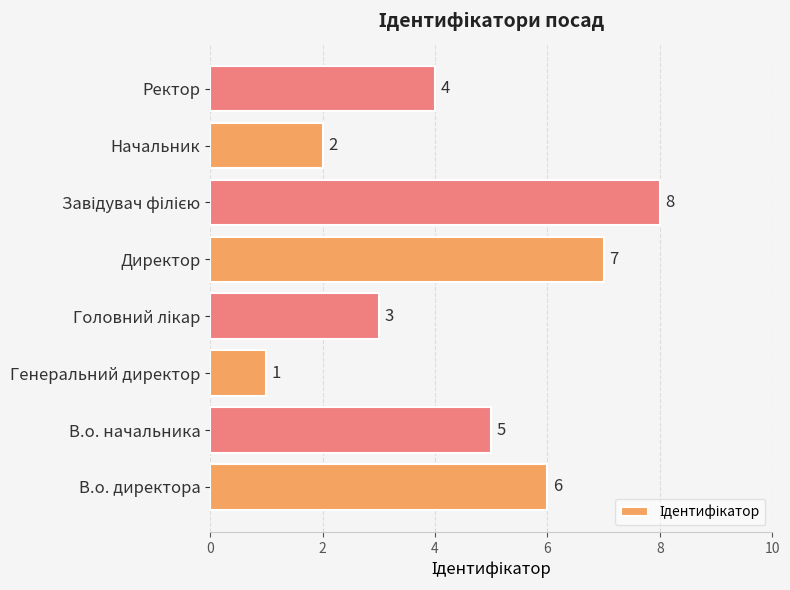

Reading bottom to top, transcribe all the data shown in this chart.

6	5	1	3	7	8	2	4